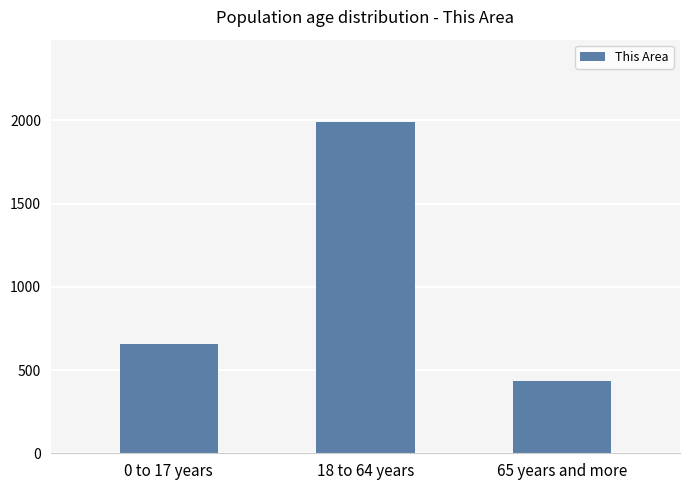

What position from the left is 65 years and more?

3